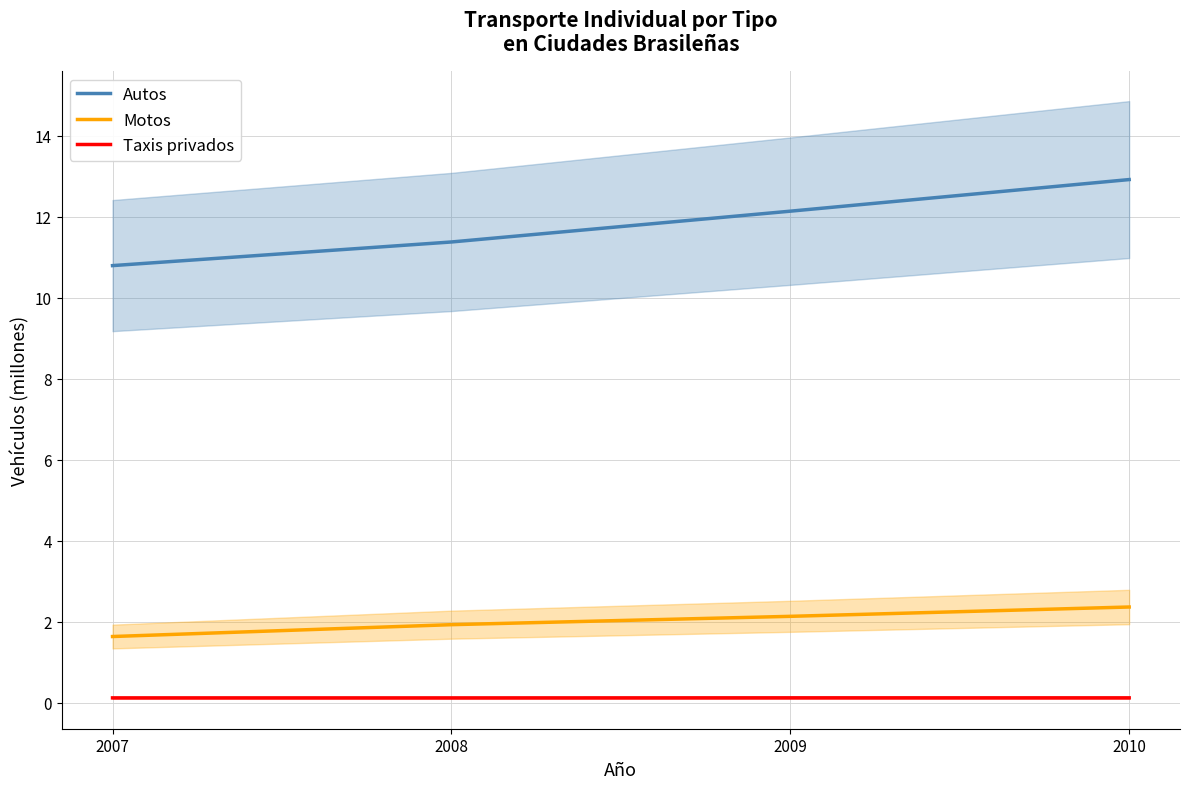

Which series has the largest total across all categories?

Autos